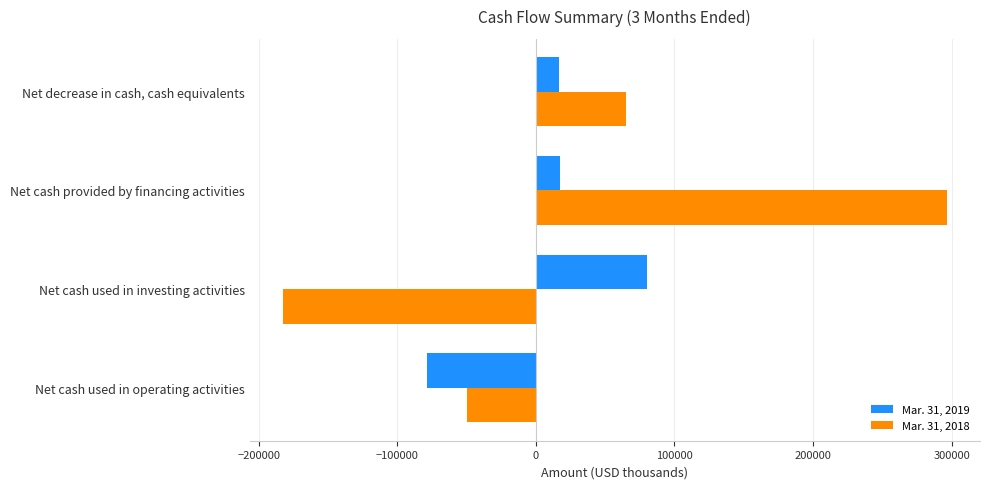

Which series changed the most between Net cash used in operating activities and Net cash provided by financing activities?

Mar. 31, 2018